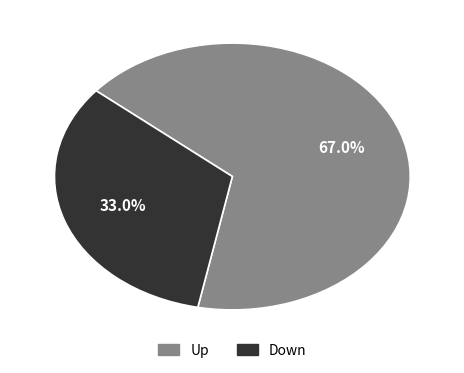

What is the majority slice?

Up